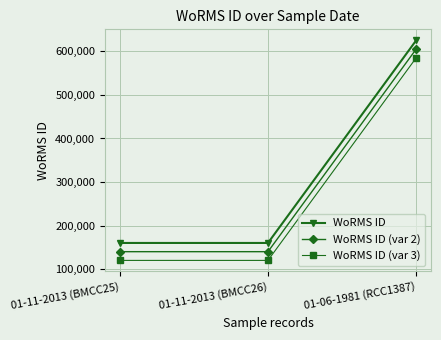

What is the label of the 1st point from the left?

01-11-2013 (BMCC25)